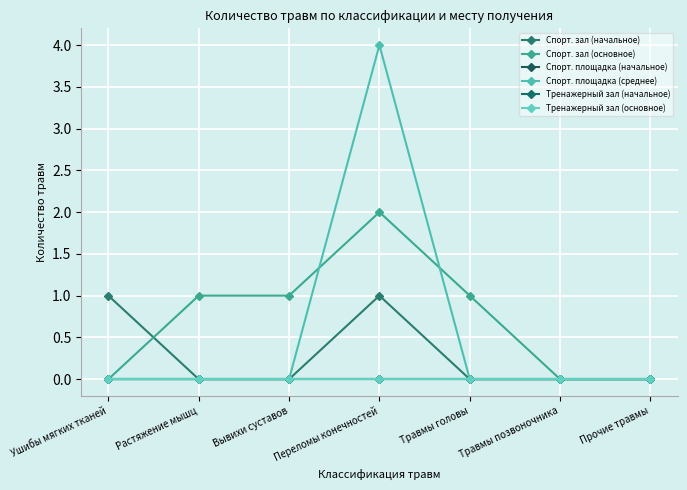

Is this an area chart (filled region under the line)?

No